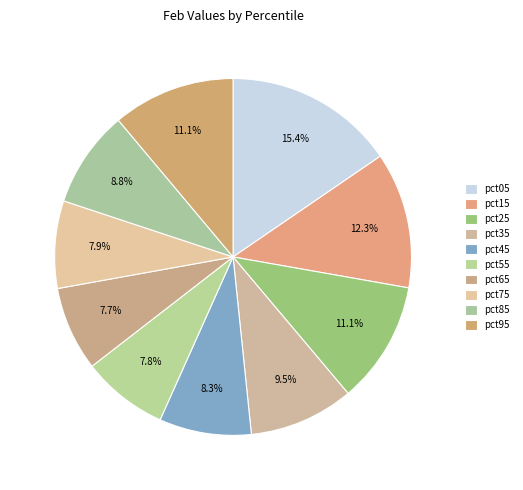

Between pct85 and pct05, which is larger?

pct05